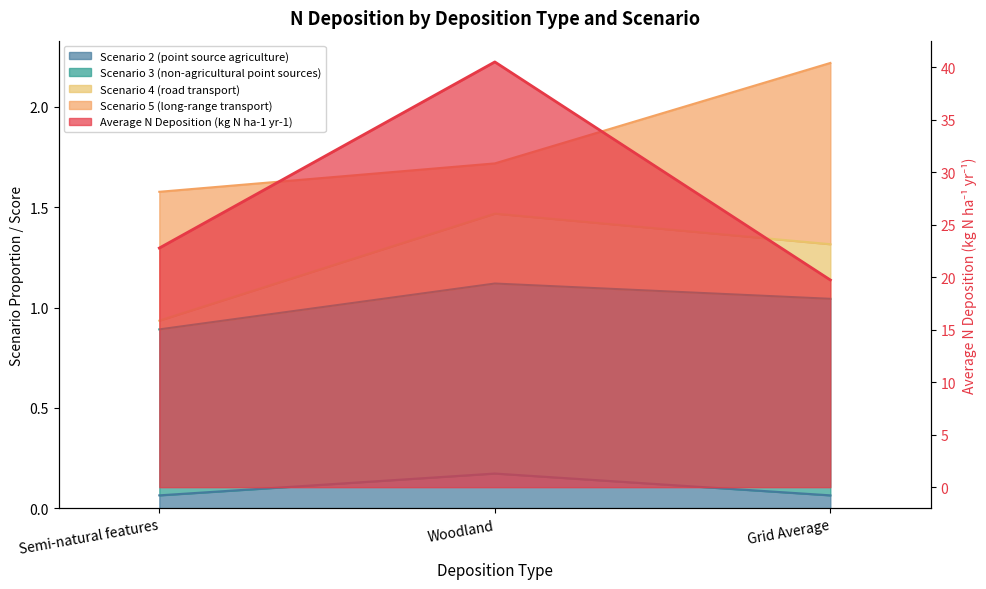

What is the label of the 2nd point from the right?

Woodland